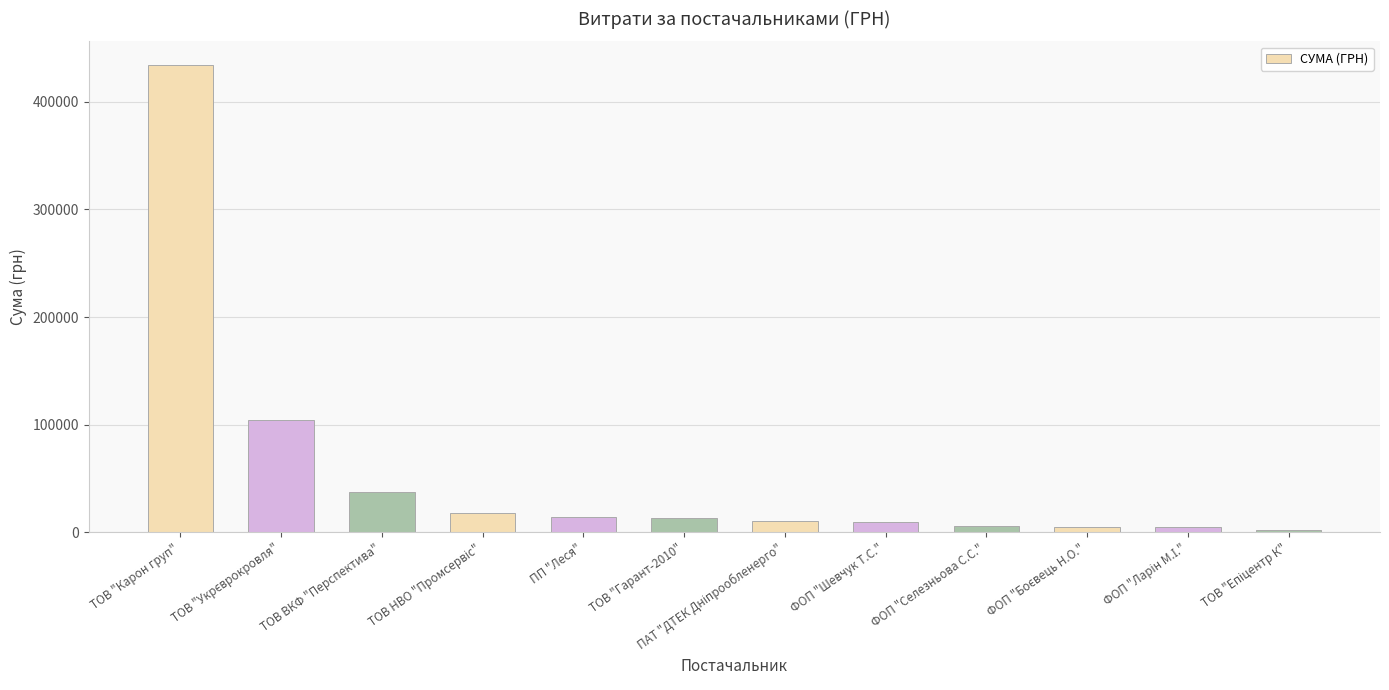

What is the sum of all values?

658603.8